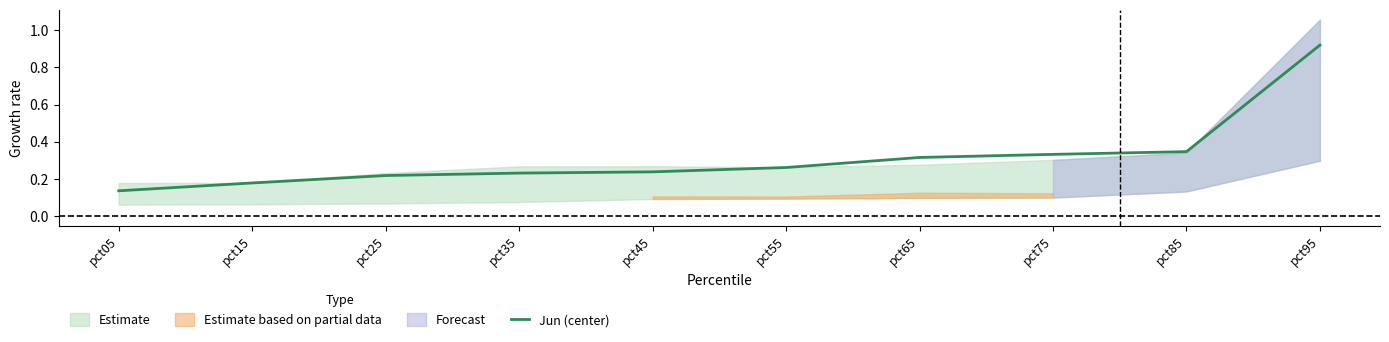

What is the greatest value displayed?

0.9